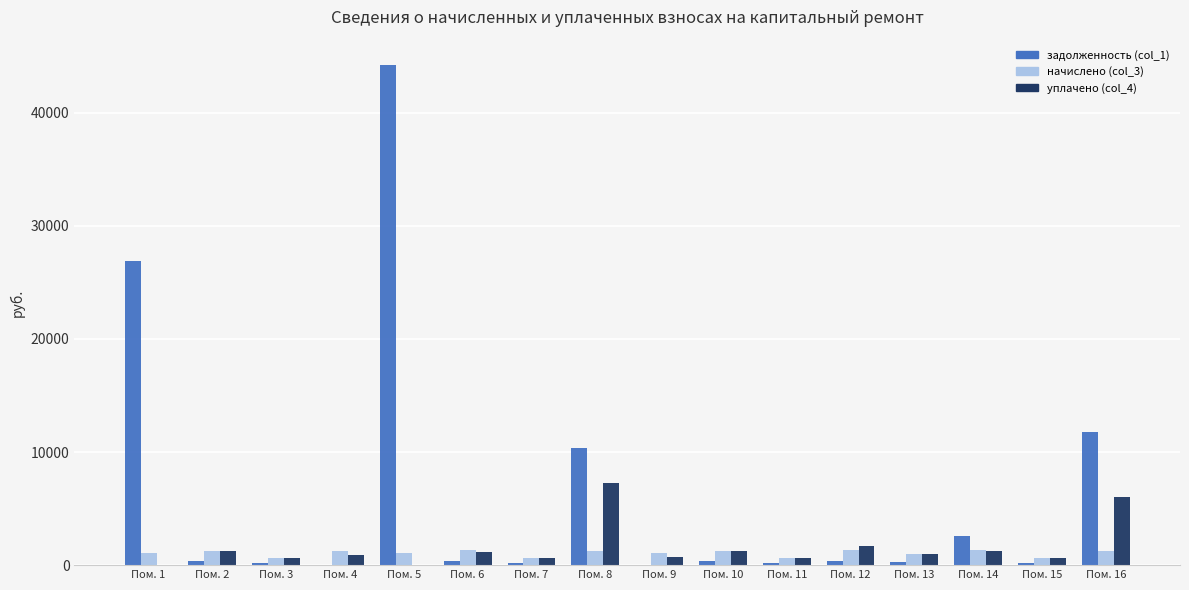

True or false: начислено (col_3) has a value of 1327.8 at Пом. 6.

True